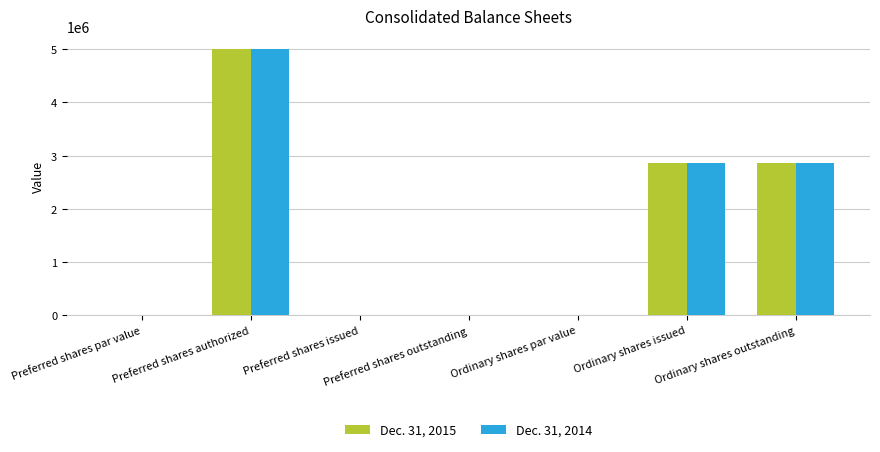

Is it true that Dec. 31, 2014 equals 1578344 at Preferred shares outstanding?

False